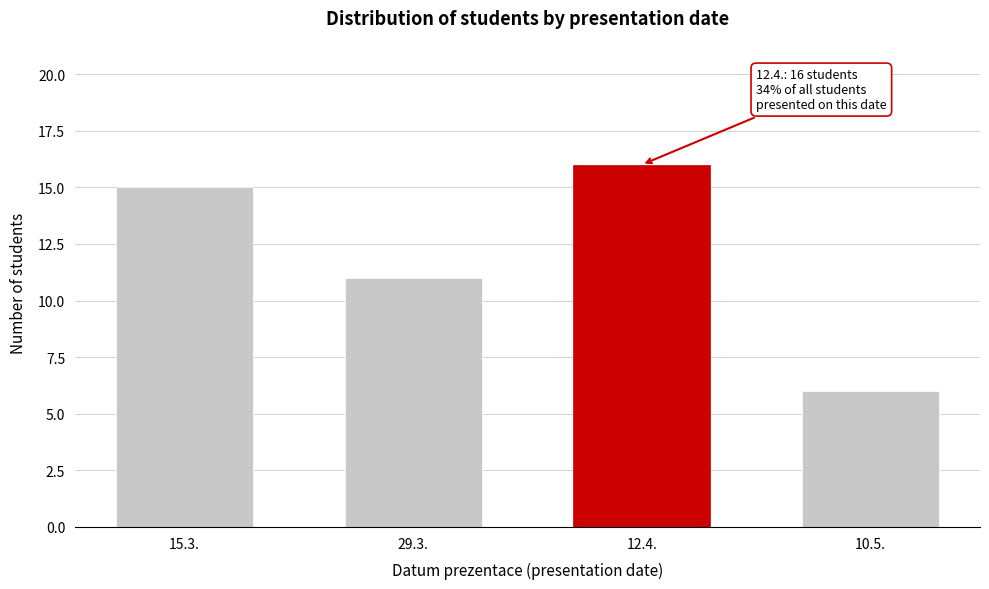

Reading left to right, list all the values displayed in this chart.

15.3.=15	29.3.=11	12.4.=16	10.5.=6